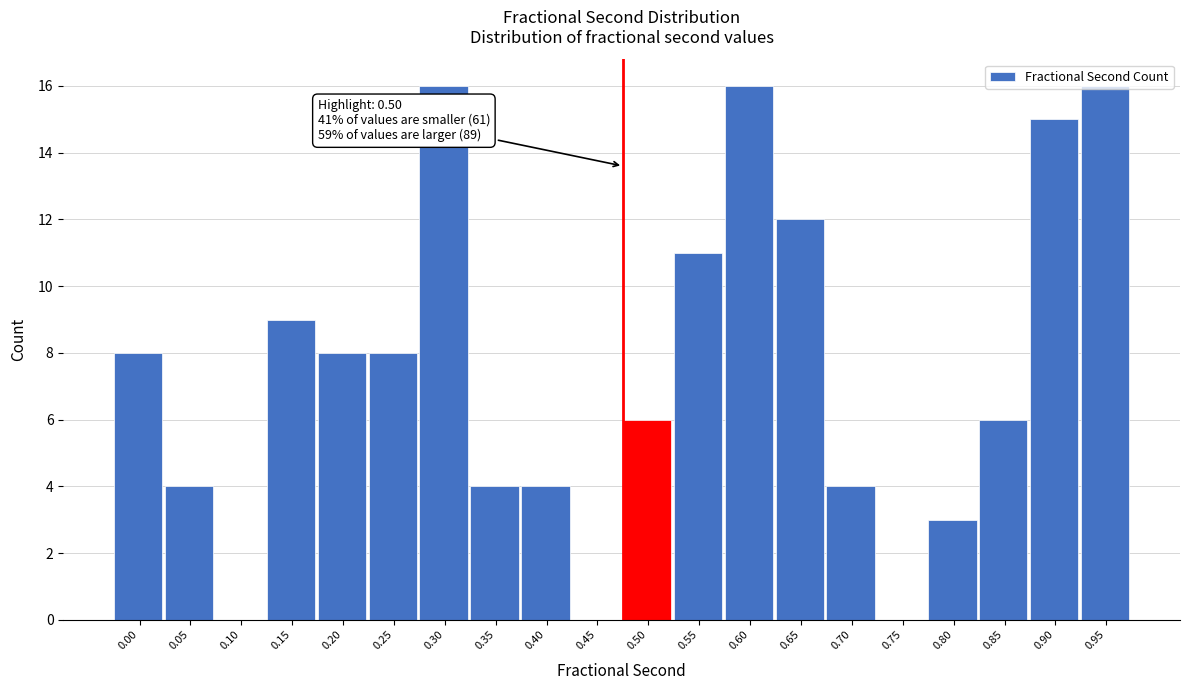

What is the ratio of the value at 0.00 to the value at 0.20?

1.0